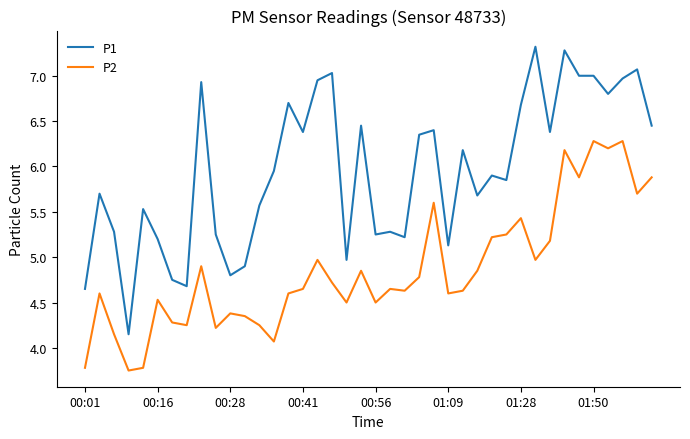

Rank the series by their maximum value, from lowest to highest.

P2, P1